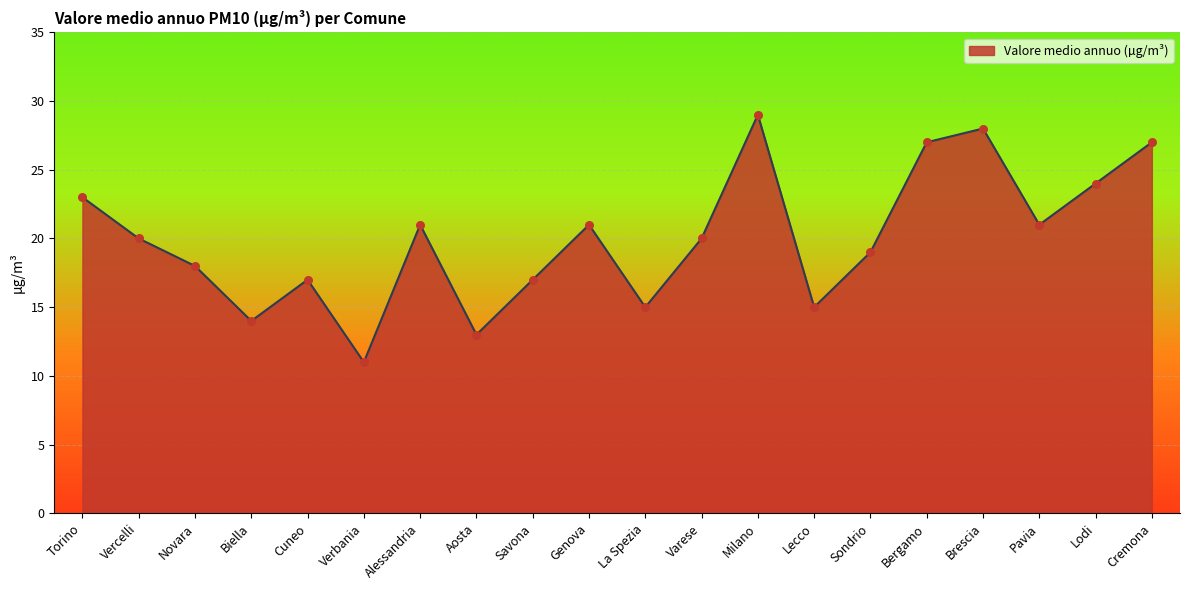

Which has a higher value, Novara or La Spezia?

Novara